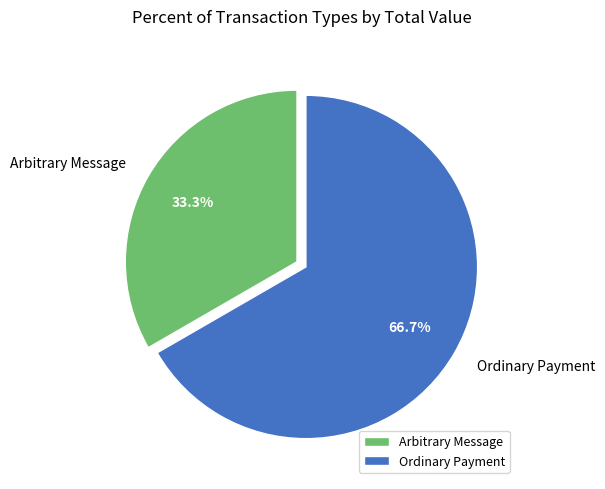

Which slice is the smallest?

Arbitrary Message